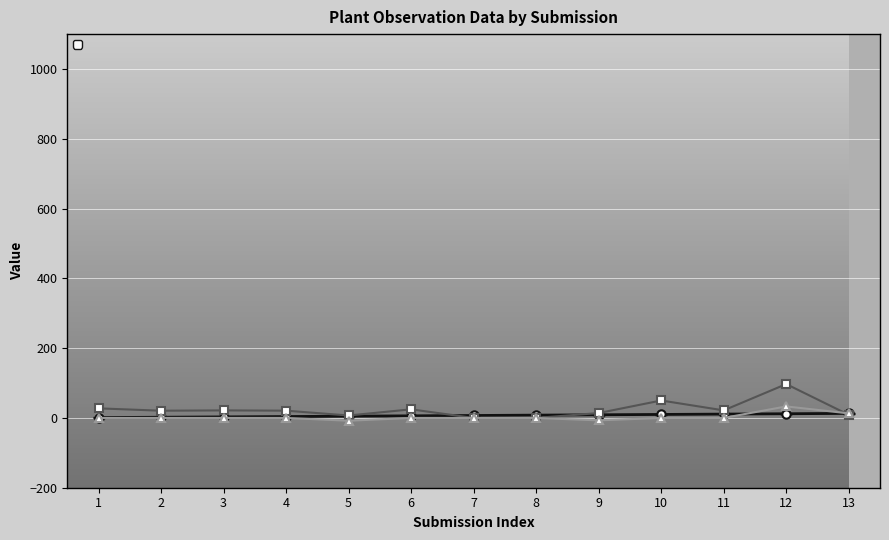

The value of _index at 8 is 2.5. True or false?

False